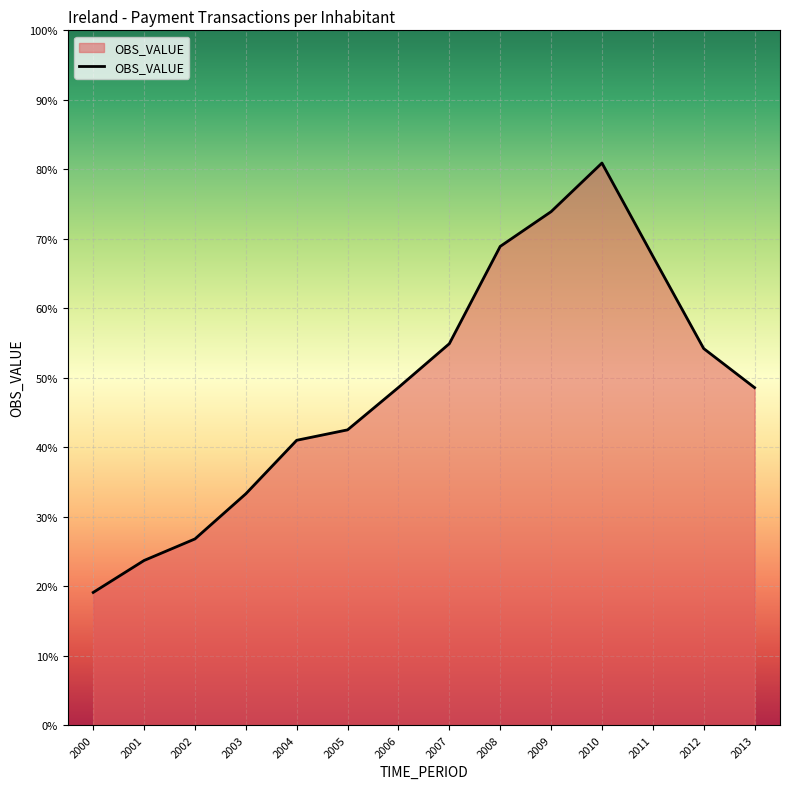

Does the chart display data point markers on the line(s)?

No